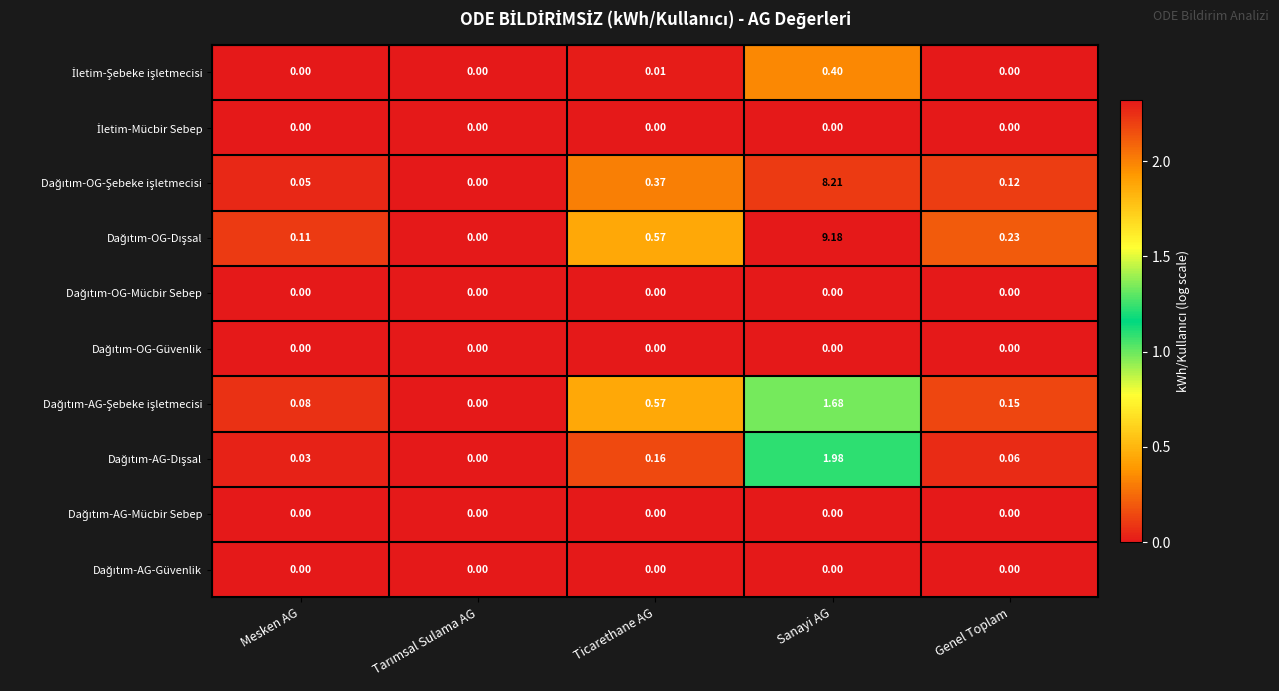

At which category is the sum across all series the highest?

Sanayi AG